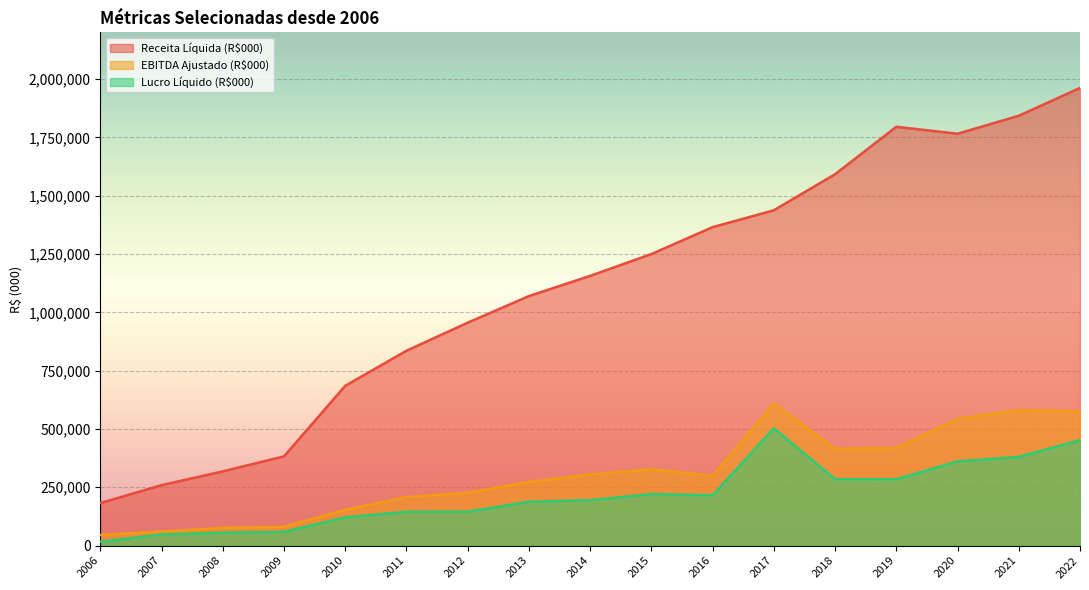

Rank the series at 2006 from highest to lowest value.

Receita Líquida (R$000), EBITDA Ajustado (R$000), Lucro Líquido (R$000)